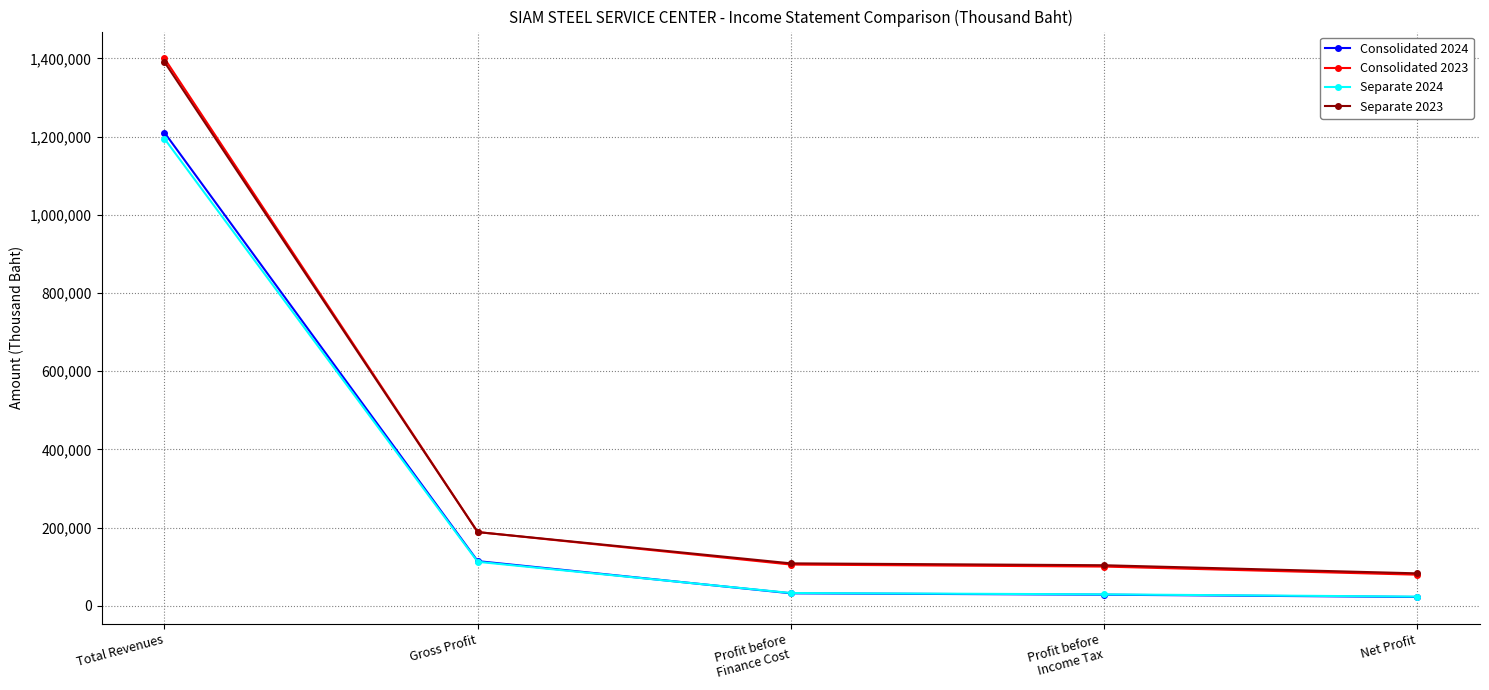

Count the number of data series in this chart.

4